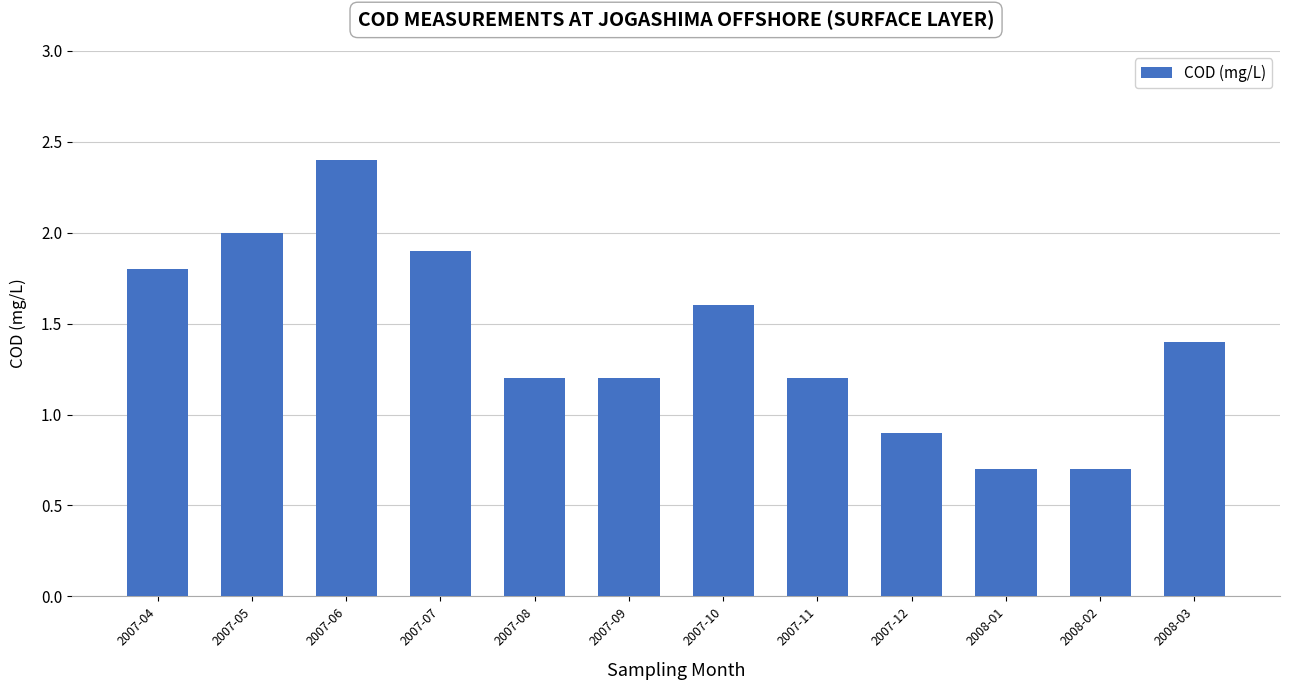

Reading left to right, extract all data points from this chart.

1.8	2.0	2.4	1.9	1.2	1.2	1.6	1.2	0.9	0.7	0.7	1.4